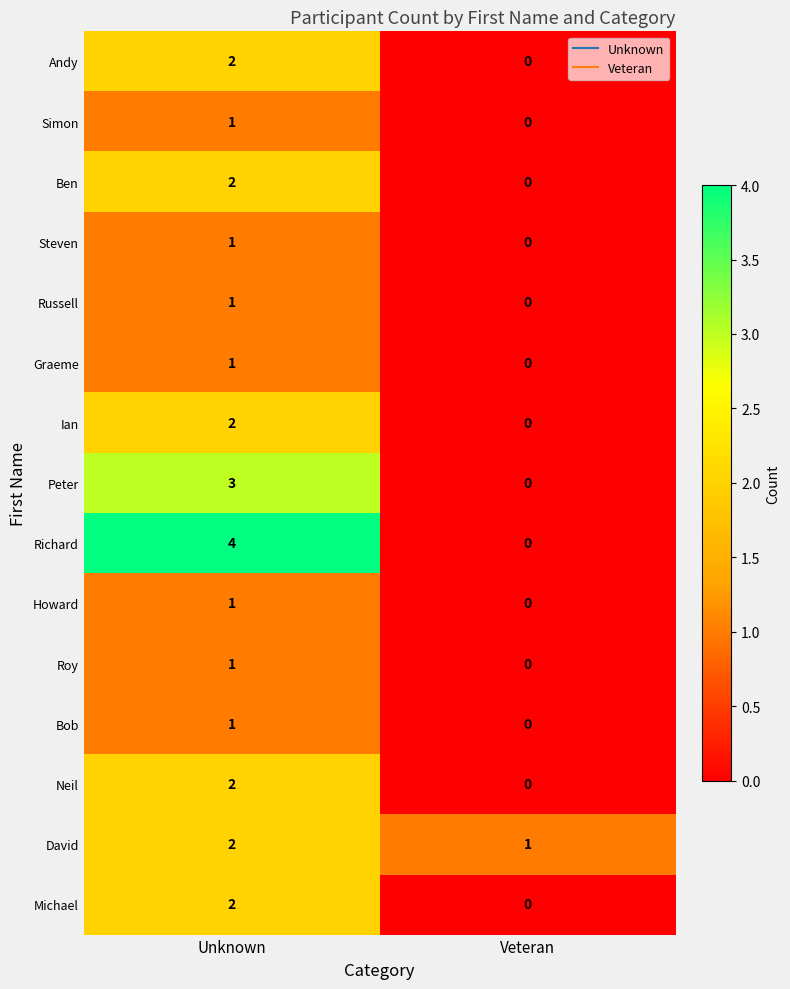

Which label corresponds to the smallest value in the chart?

Veteran